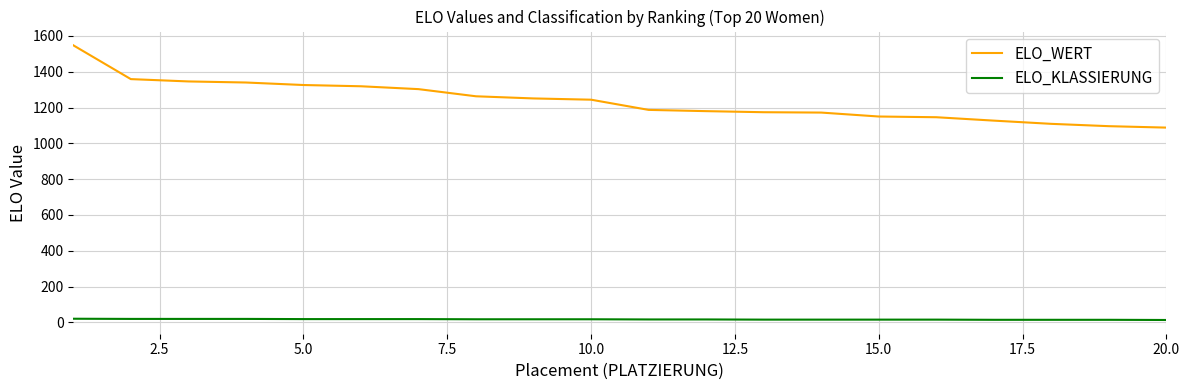

True or false: ELO_KLASSIERUNG and ELO_WERT intersect in this chart.

False